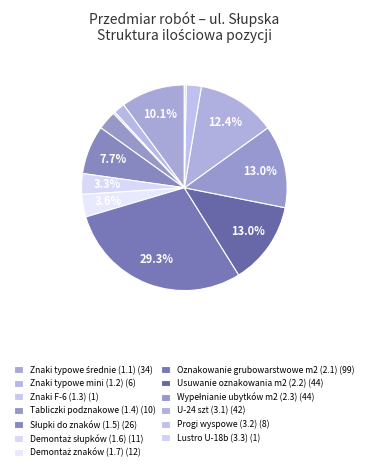

What is the ratio of the value at Tabliczki podznakowe (1.4) to the value at Oznakowanie grubowarstwowe m2 (2.1)?

0.1